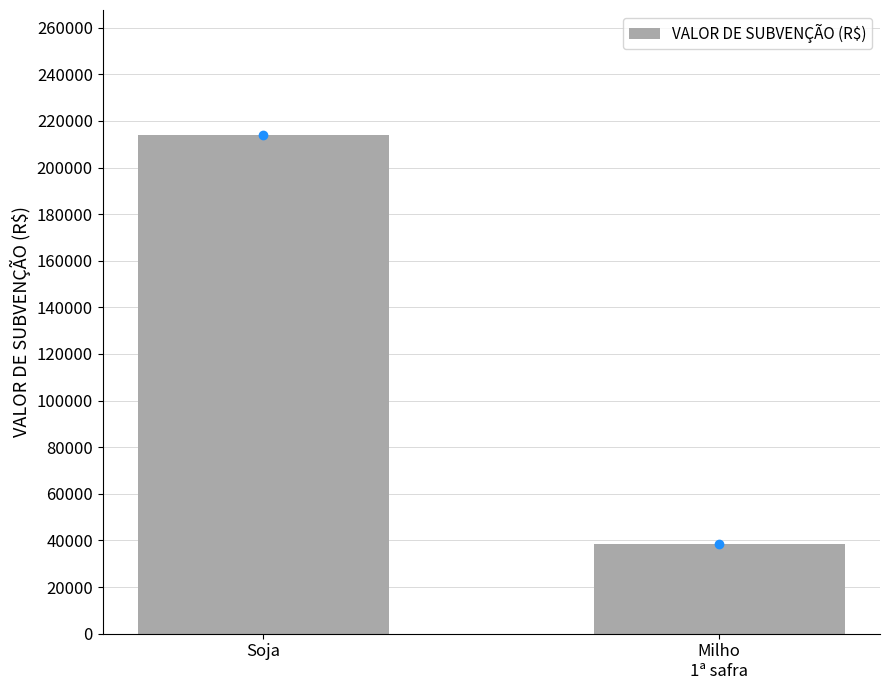

Is it true that the value at Soja is 214071.9?

True